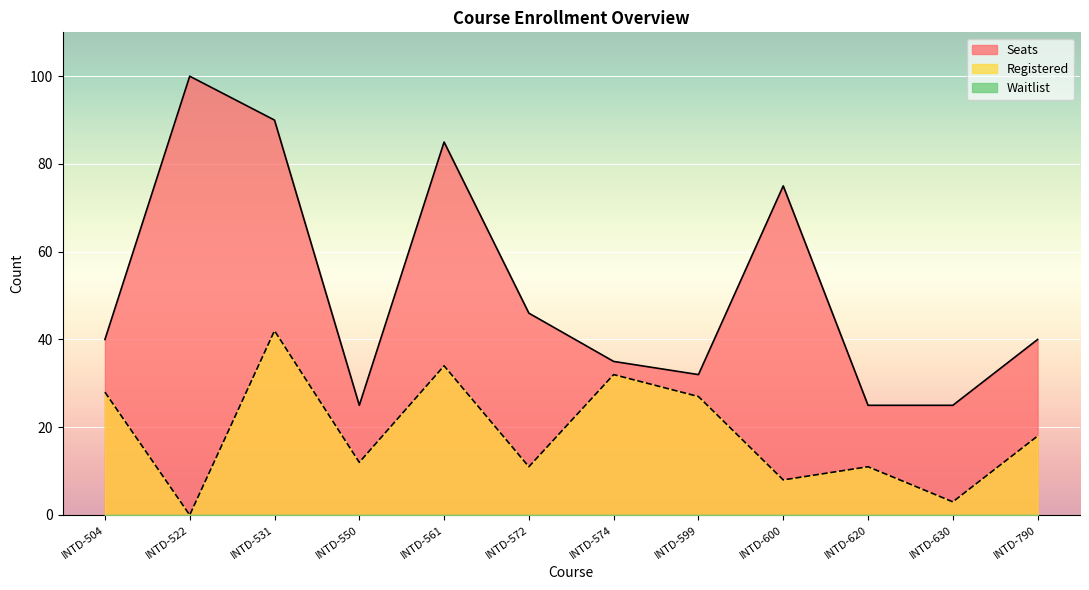

How many values in the Seats series exceed 40?

5